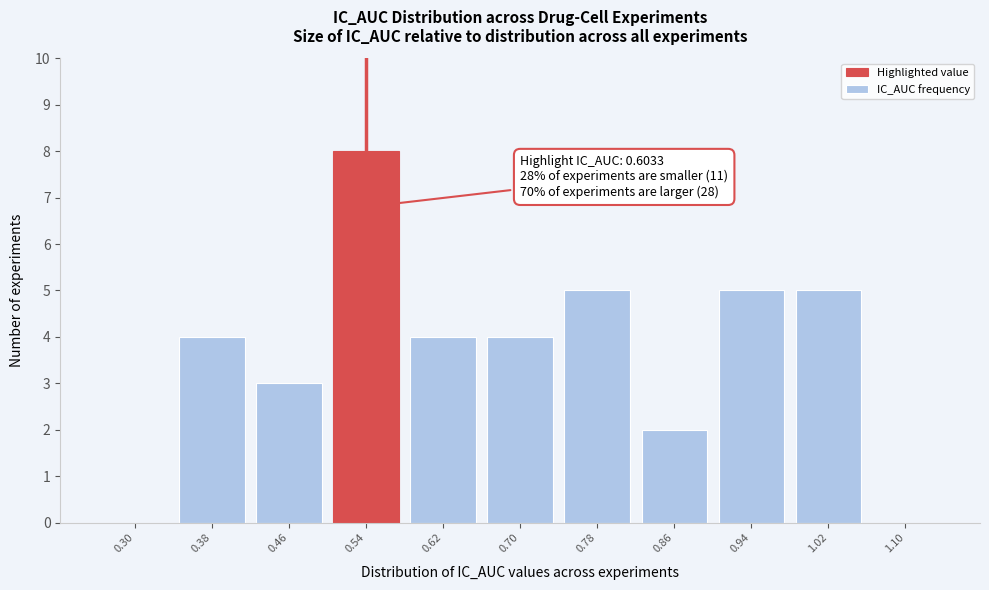

Reading left to right, list all the values displayed in this chart.

0.30=0	0.38=4	0.46=3	0.54=8	0.62=4	0.70=4	0.78=5	0.86=2	0.94=5	1.02=5	1.10=0